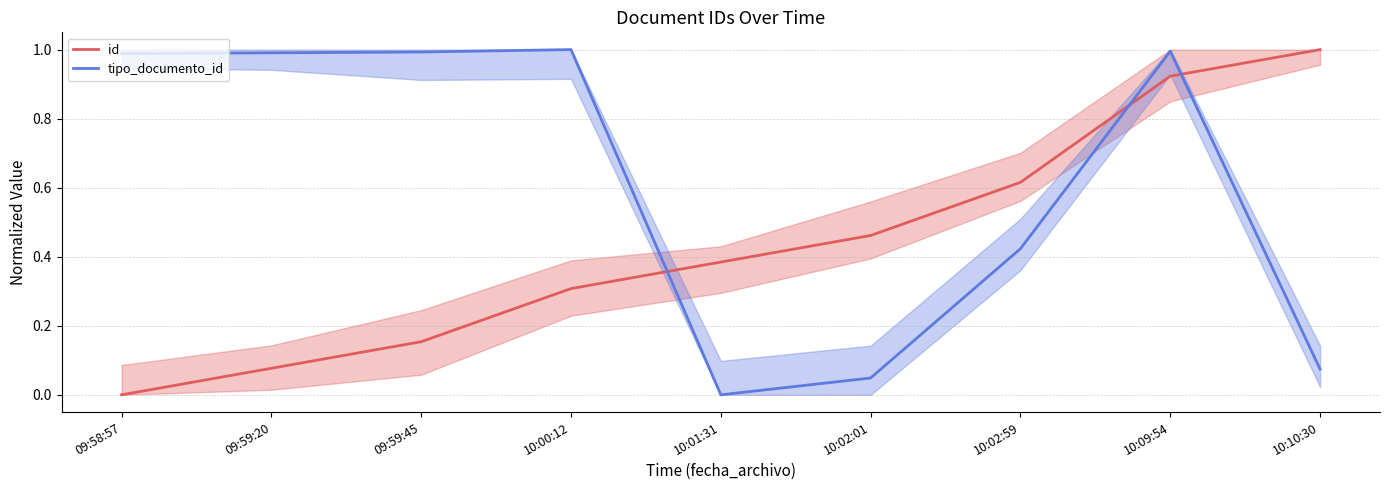

Between 10:00:12 and 10:01:31, which series saw the biggest shift?

tipo_documento_id